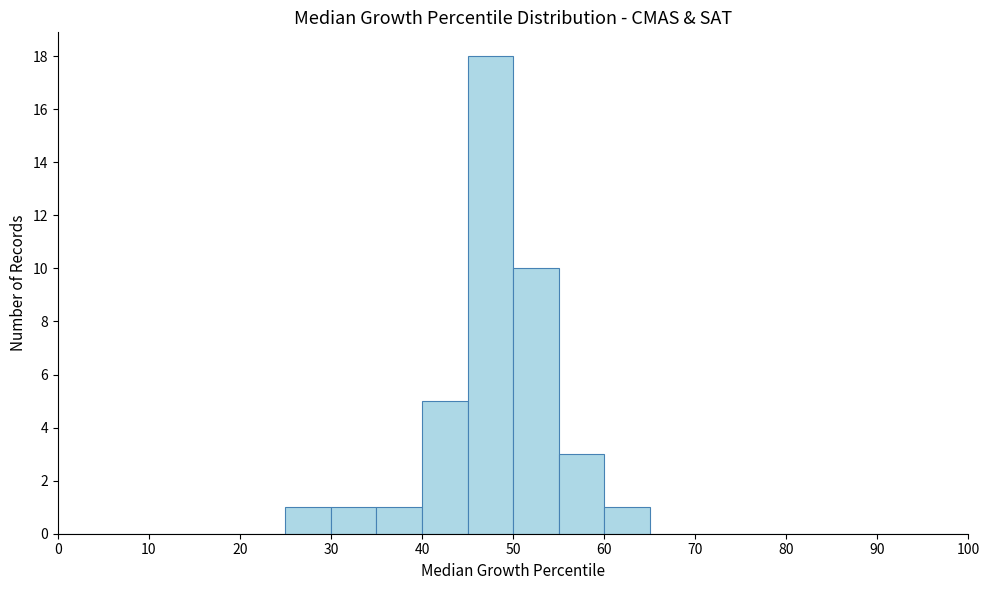

Over which range of the x-axis is the bar tallest?

45 to 50